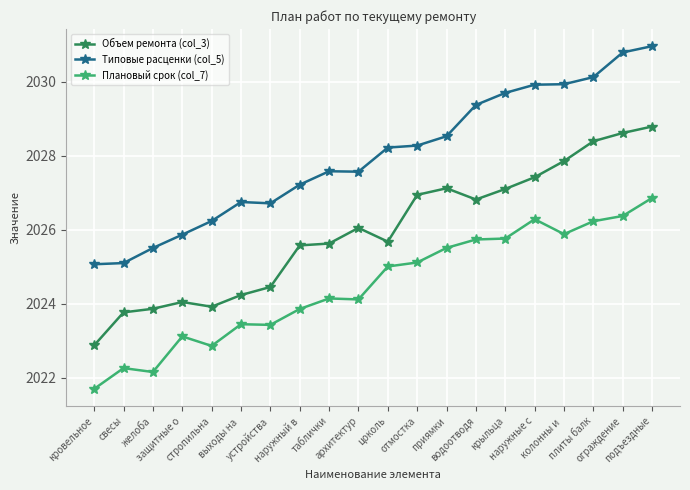

Is this an area chart (filled region under the line)?

No